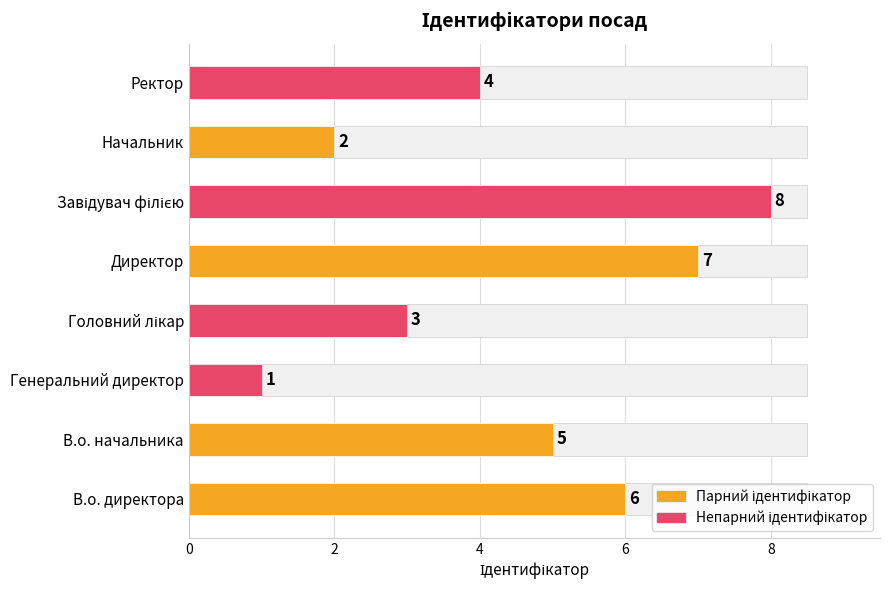

What is the average value?

4